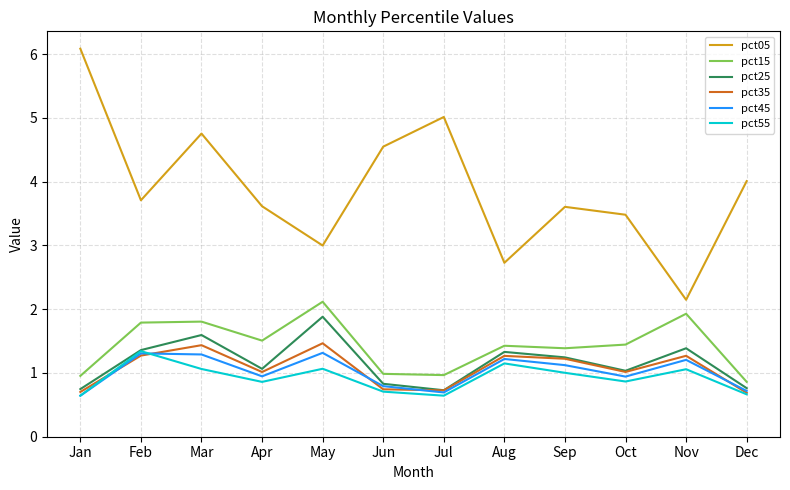

How many lines are shown in the chart?

6